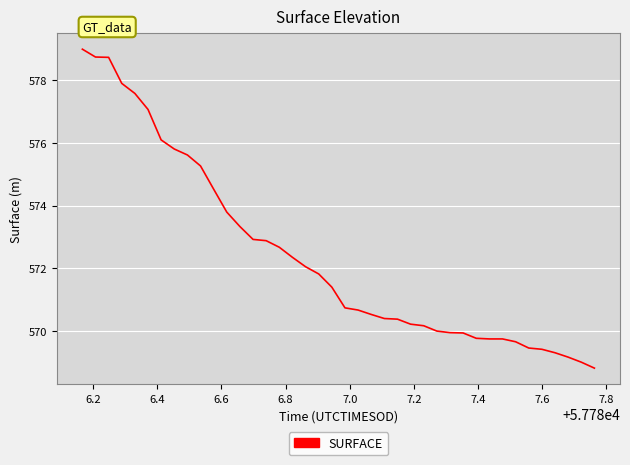

What is the greatest value displayed?

579.0